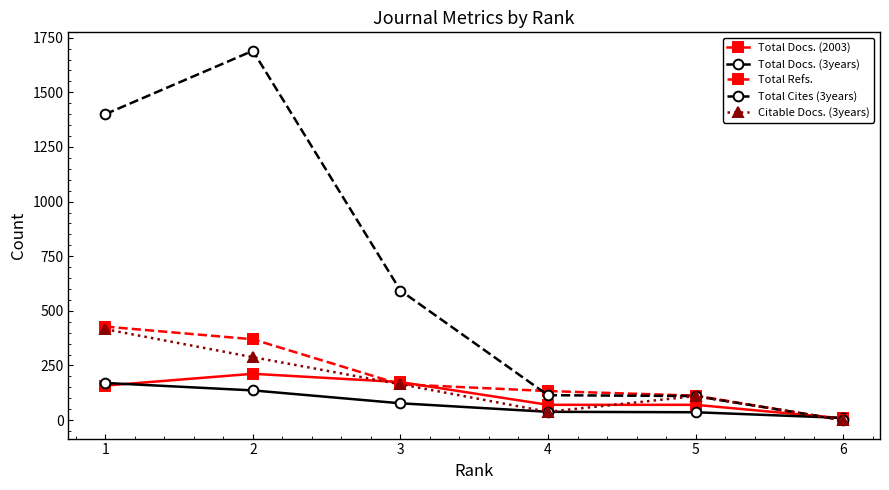

At which category is the sum across all series the highest?

2